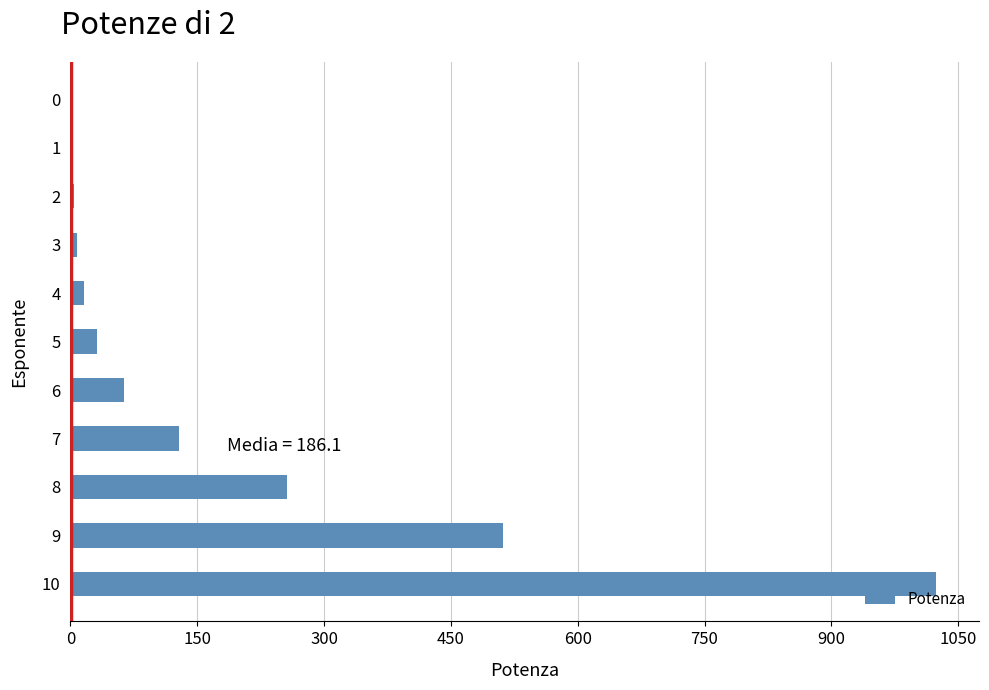

What is the greatest value displayed?

1024